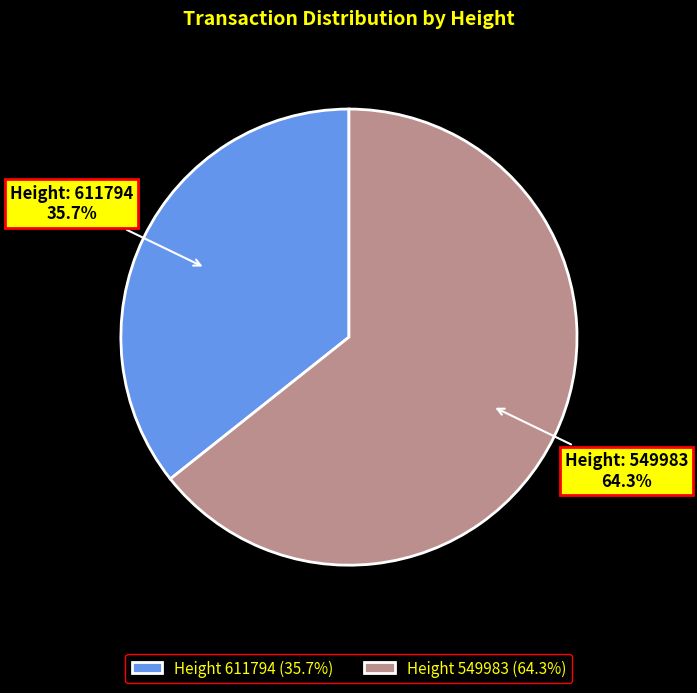

How many segments does this pie chart have?

2